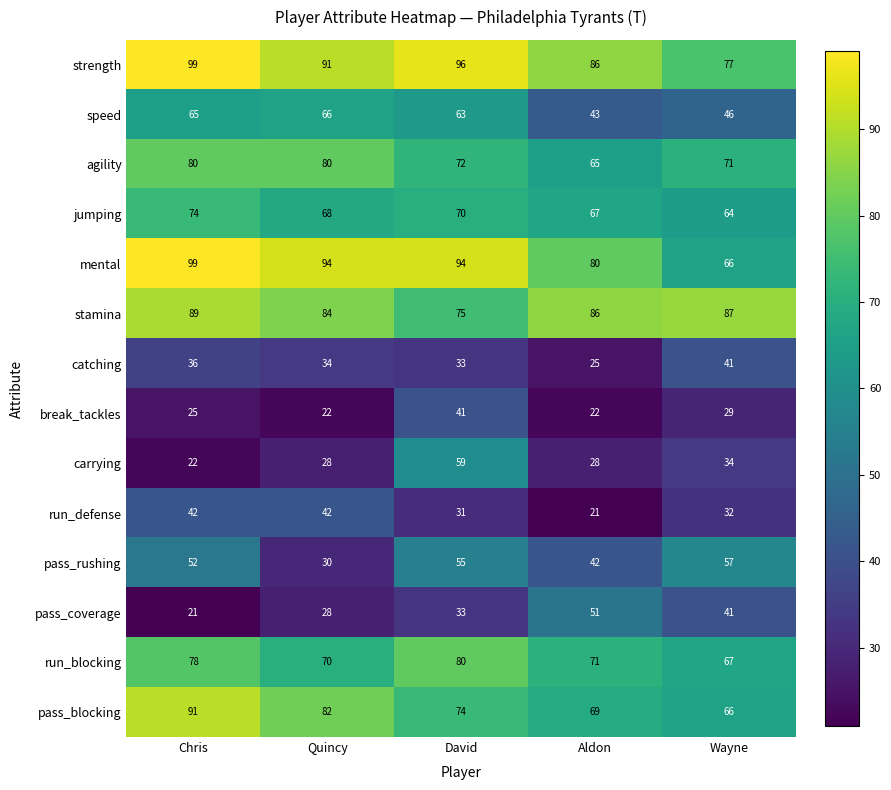

At which category is the sum across all series the highest?

David